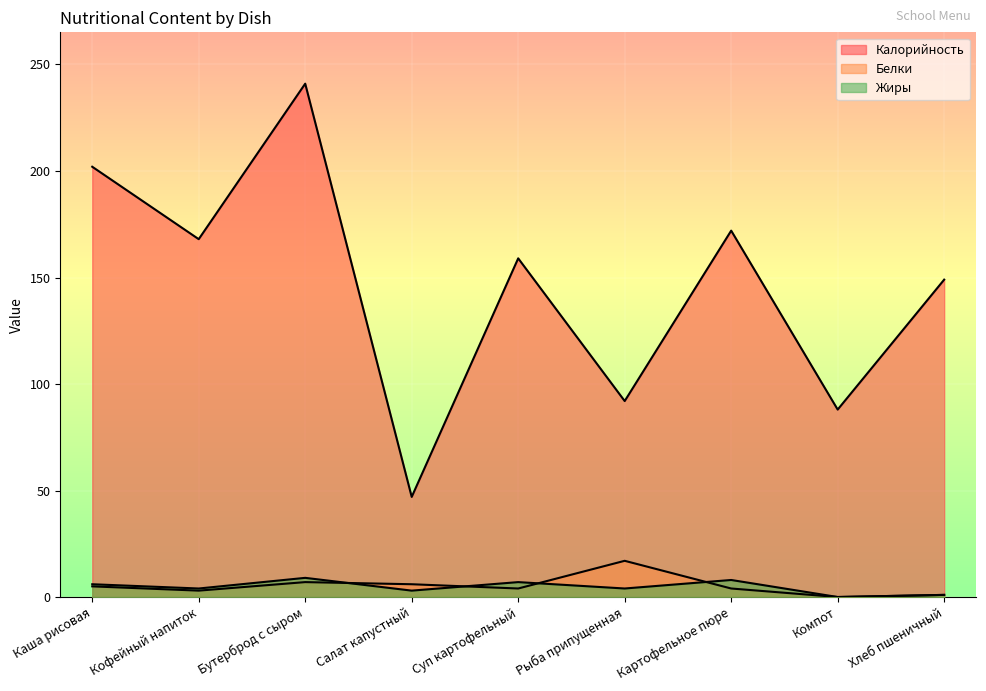

Rank the series by their maximum value, from highest to lowest.

Калорийность, Белки, Жиры